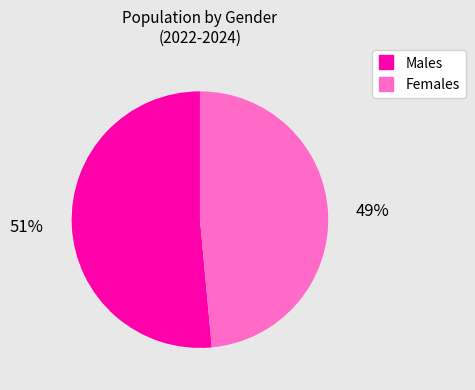

To the nearest percent, what is the average slice percentage?

50%